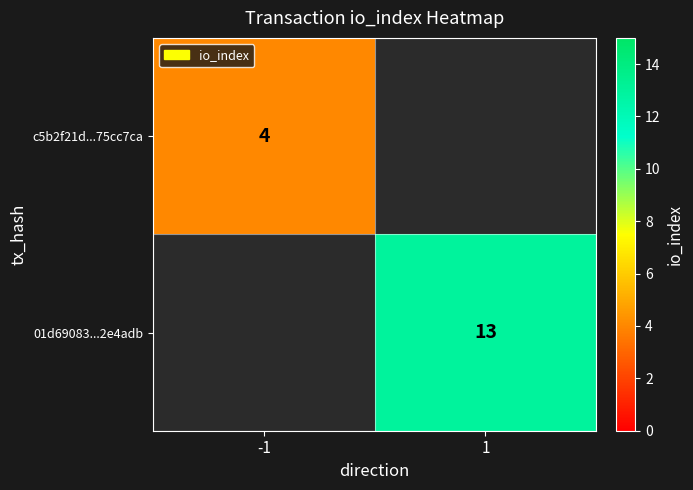

Is it true that c5b2f21d...75cc7ca equals 4 at -1?

True